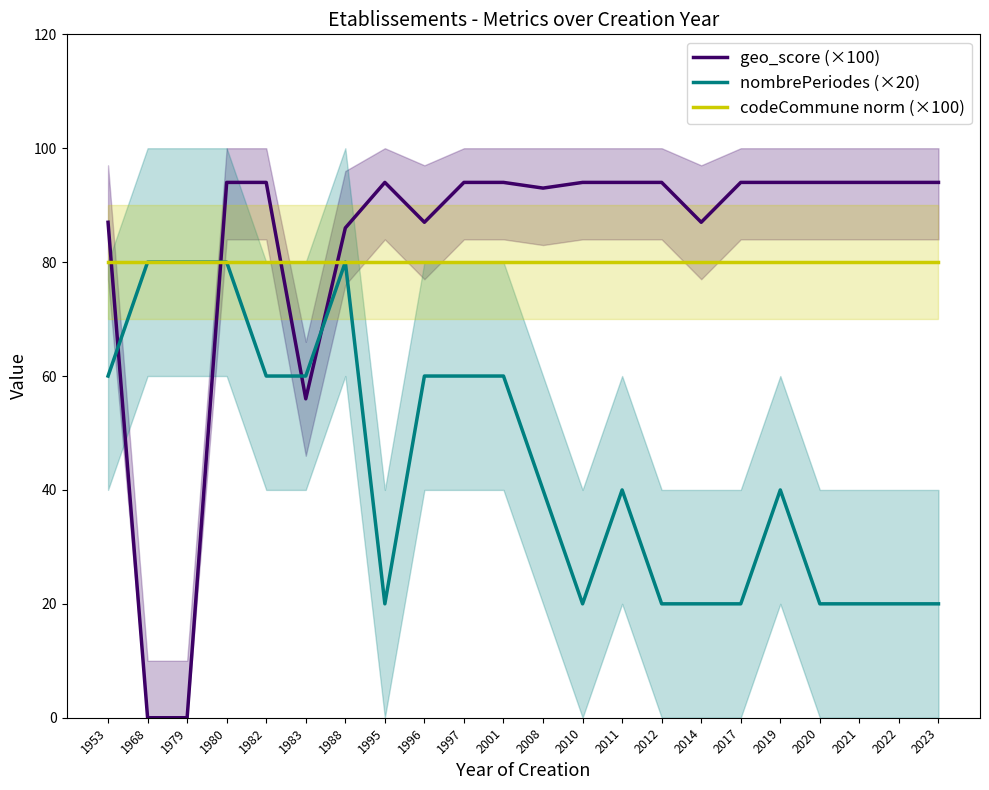

Which label corresponds to the largest value in the chart?

1980